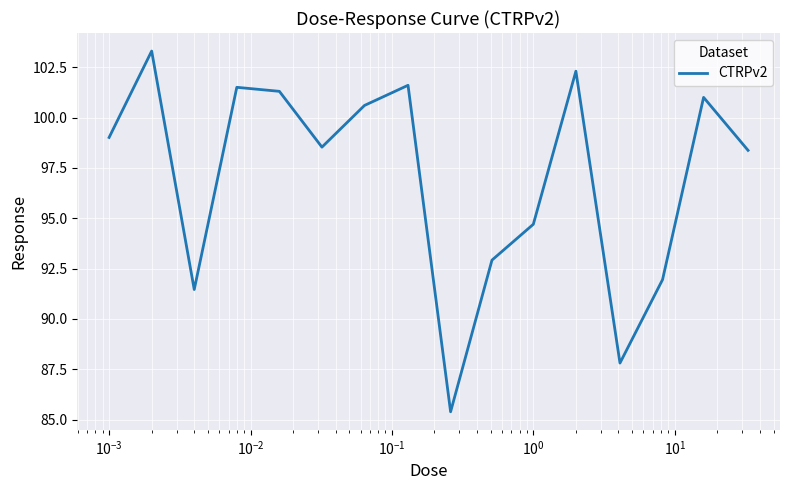

What is the minimum value shown in the chart?

85.4